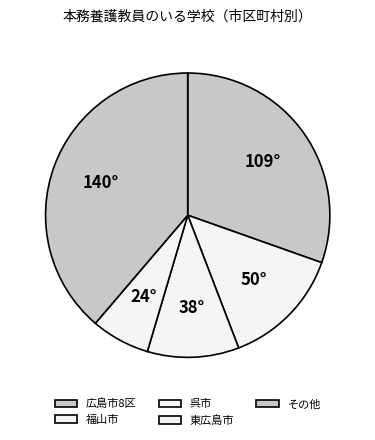

Count the number of slices in the pie.

5